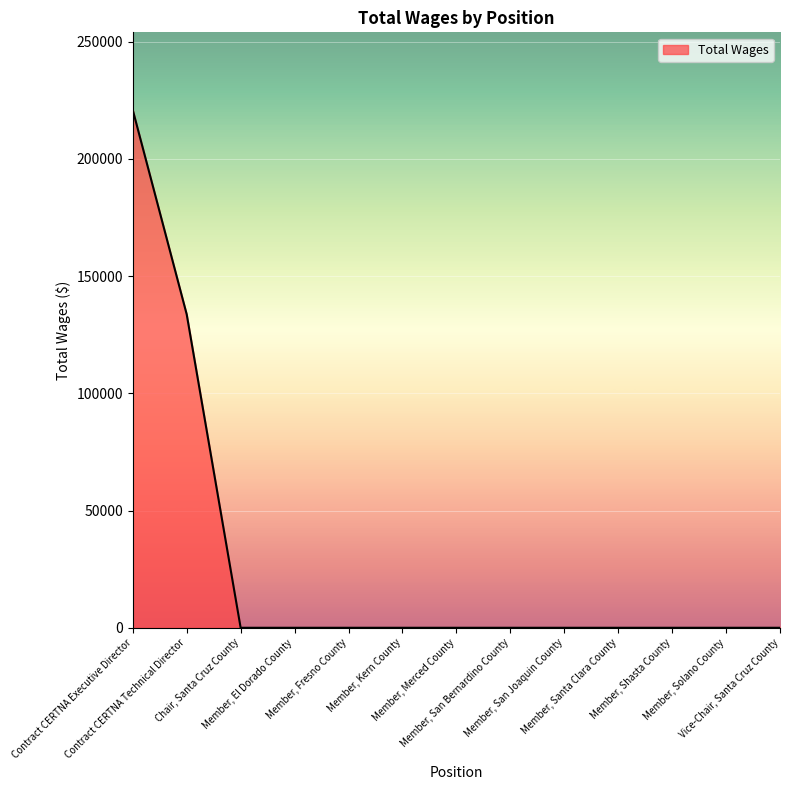

What position from the right is Member, Shasta County?

3